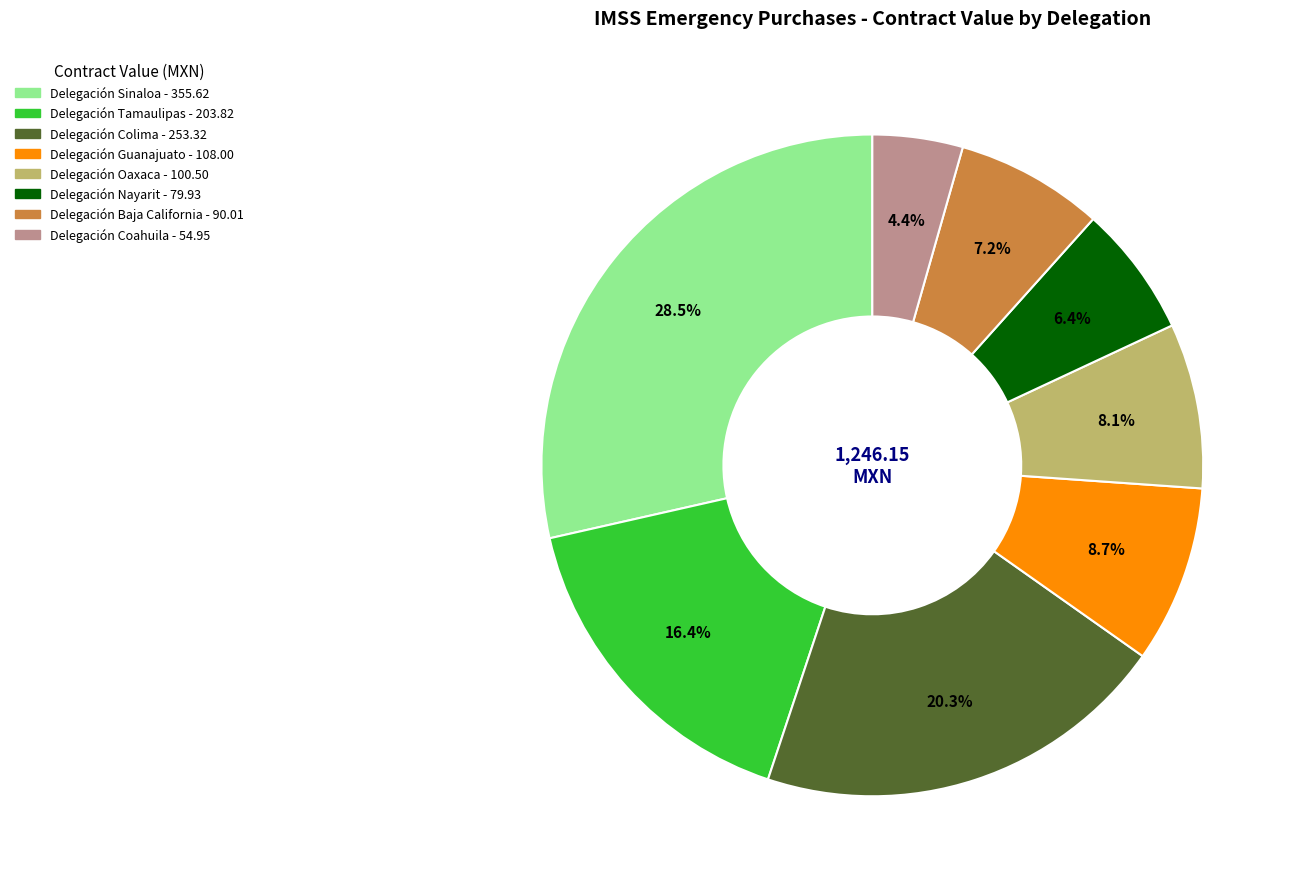

To the nearest percent, what is the difference between the largest and smallest slice percentages?

24%